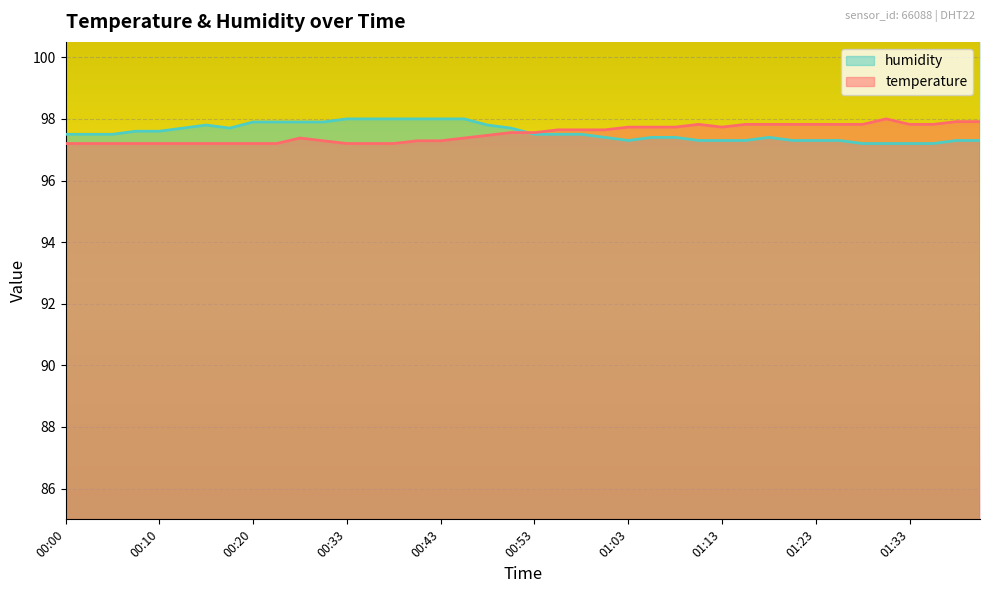

Which series has the widest spread of values?

temperature